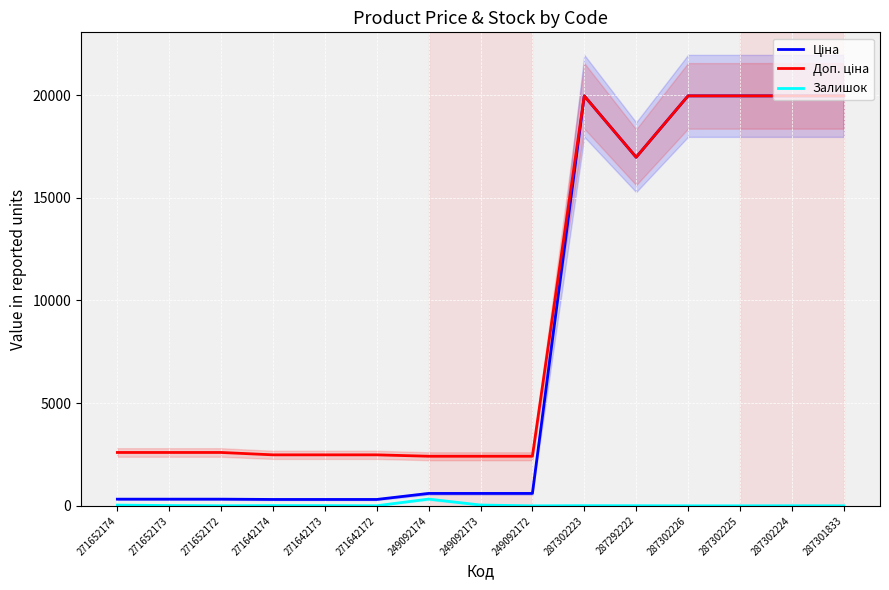

What is the difference between the second highest and minimum values in the Ціна series?

19653.9